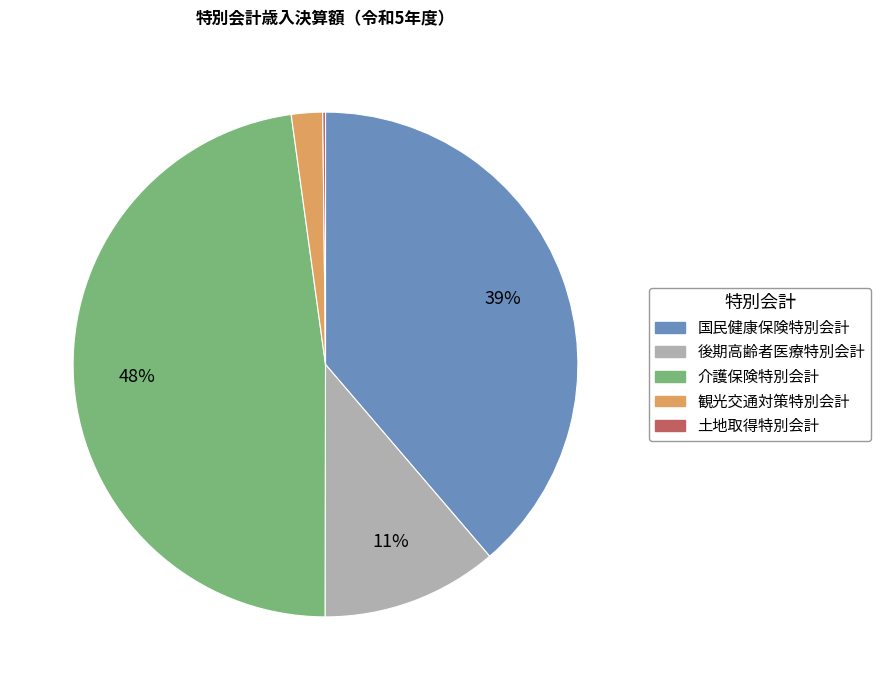

To the nearest percent, what portion does 観光交通対策特別会計 represent?

2%